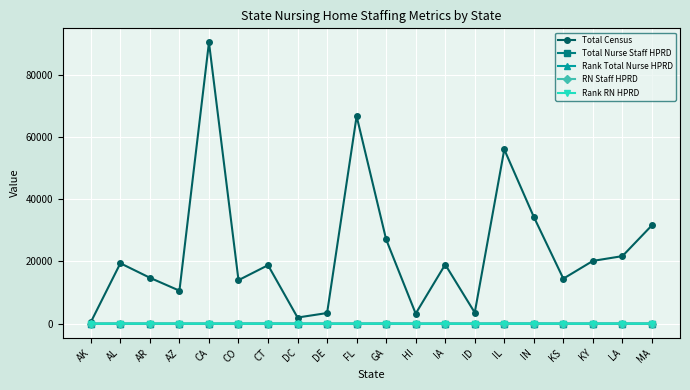

Between CO and DE, which series saw the biggest shift?

Total Census